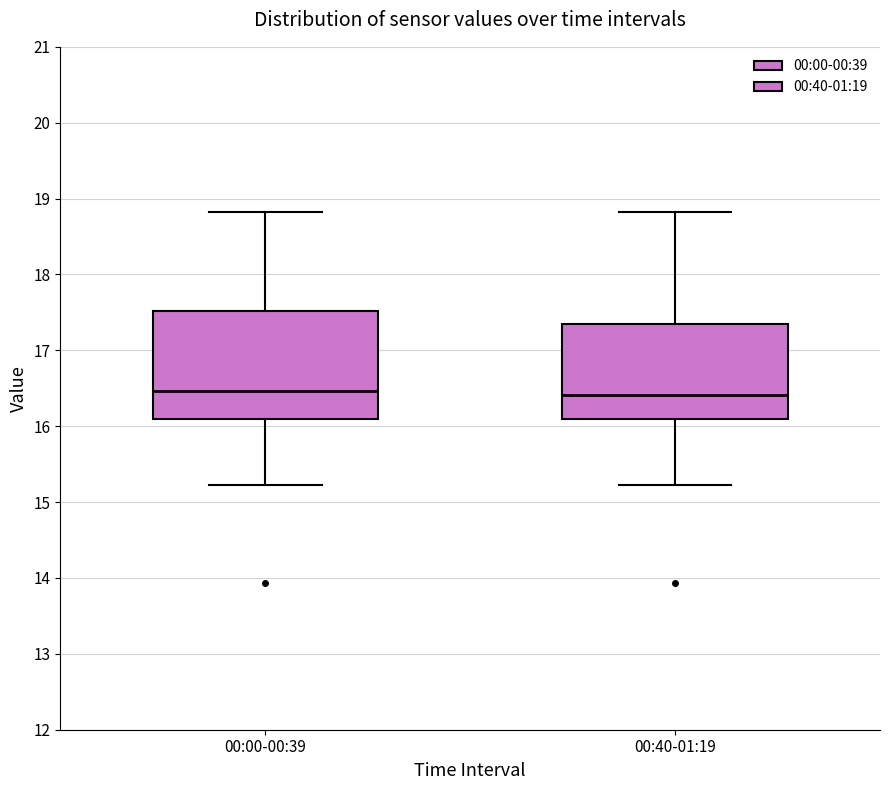

Reading left to right, read every box against the y-axis: the position of its median line, the range the box covers, and the ends of its whiskers. The values are not printed on the chart, so give them approximately, as read against the axis.

00:00-00:39: median 16.5, box 16.1 to 17.5, whiskers 15.2 to 18.8
00:40-01:19: median 16.4, box 16.1 to 17.4, whiskers 15.2 to 18.8